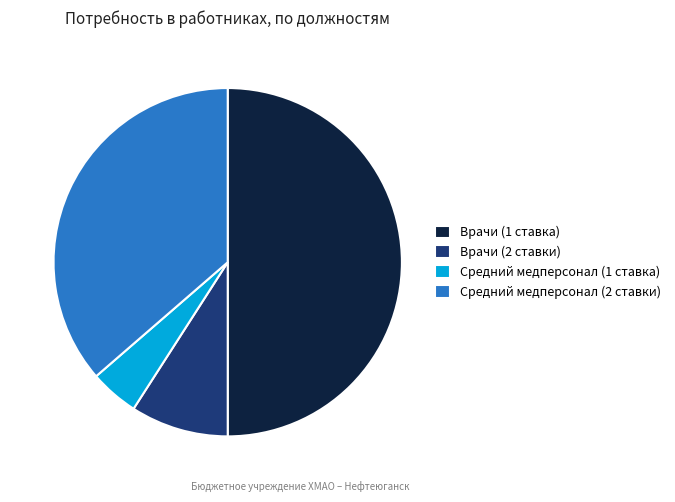

Which category has the smallest portion of the pie?

Средний медперсонал (1 ставка)